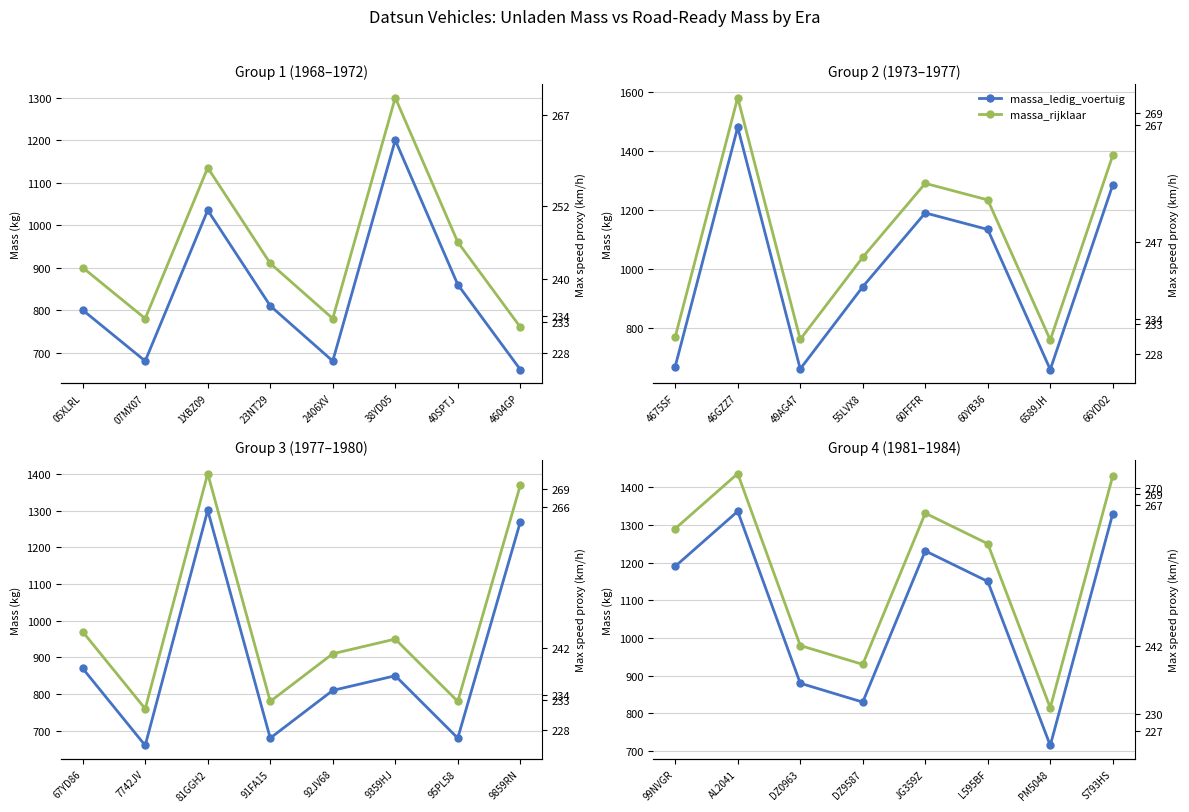

What is the spread (max minus min) of values at PM5048?

100